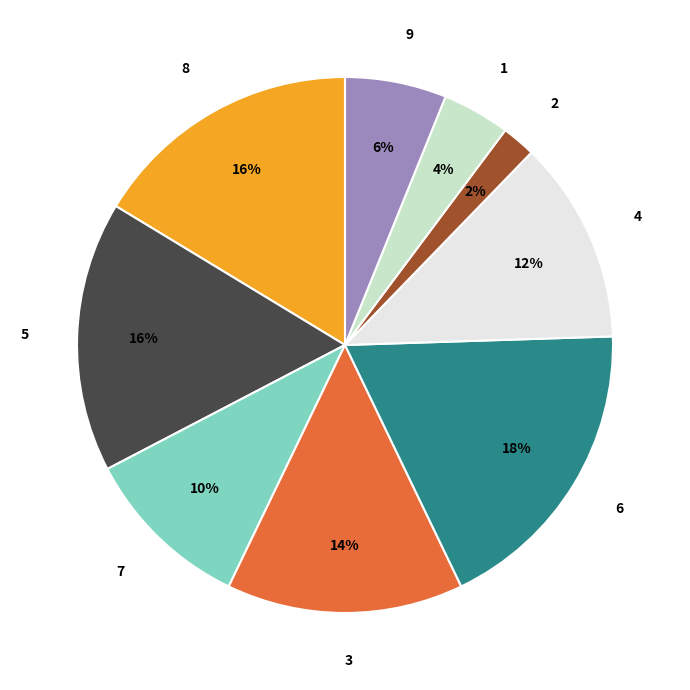

Is the sum of 4 and 7 greater than half?

No